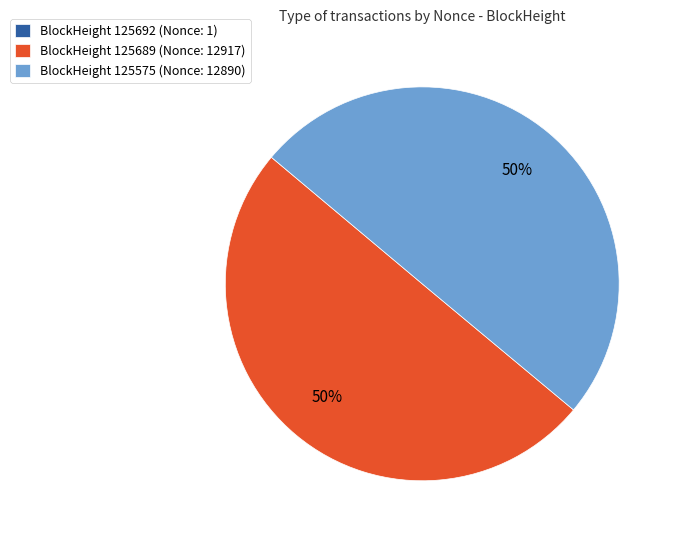

To the nearest percent, what is the average slice percentage?

33%